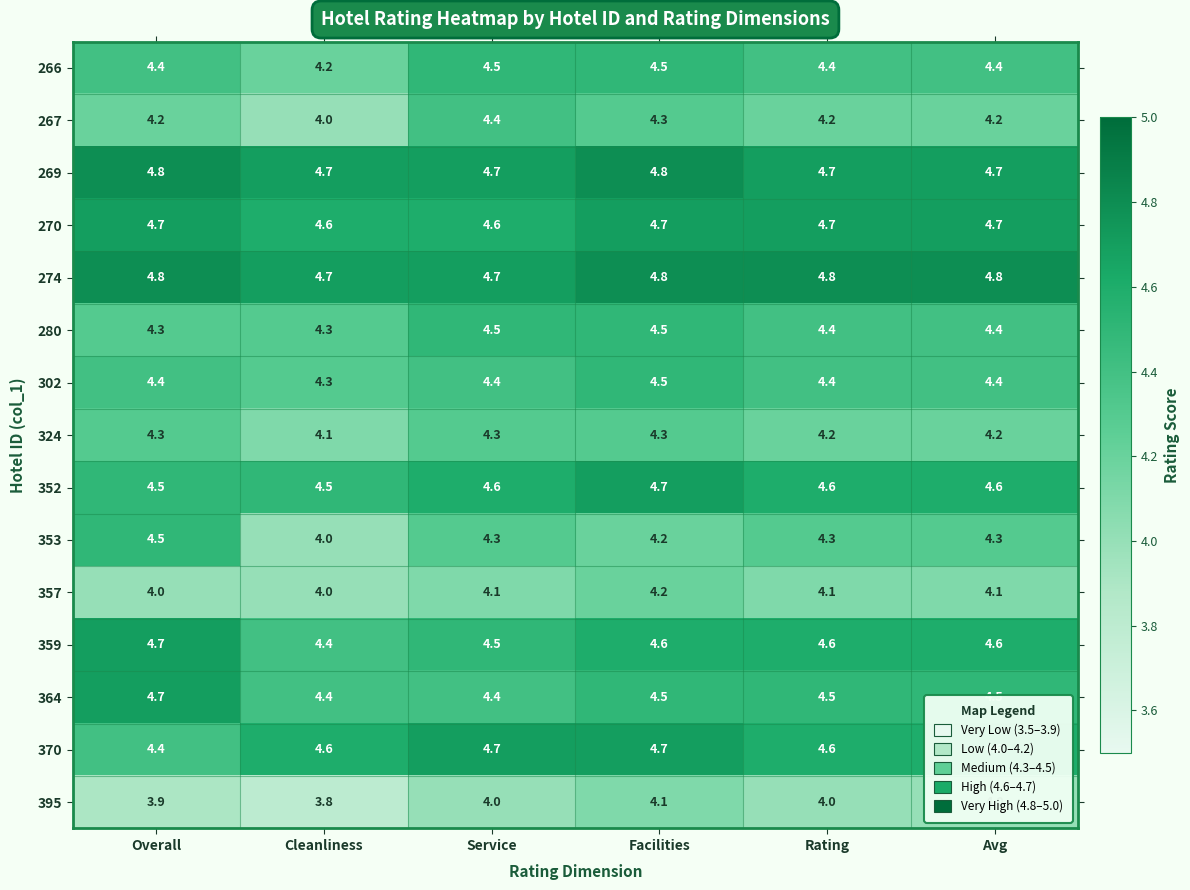

What is the sum of the 359 values at Service and Cleanliness?

8.9